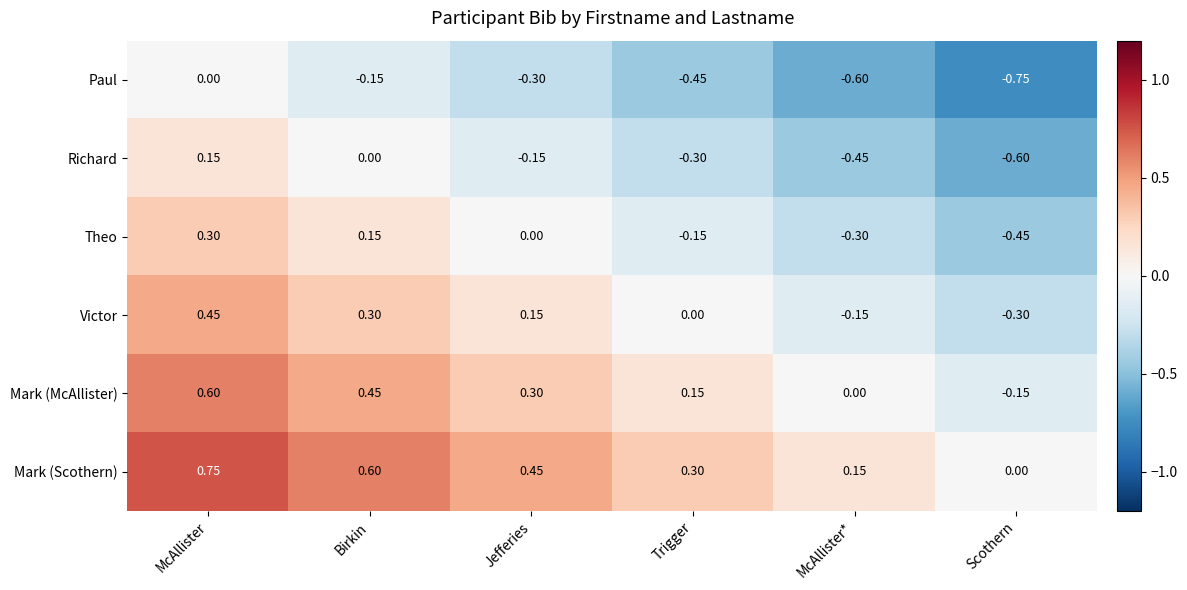

Is the value of Richard at McAllister greater than the value of Mark (Scothern) at McAllister?

No